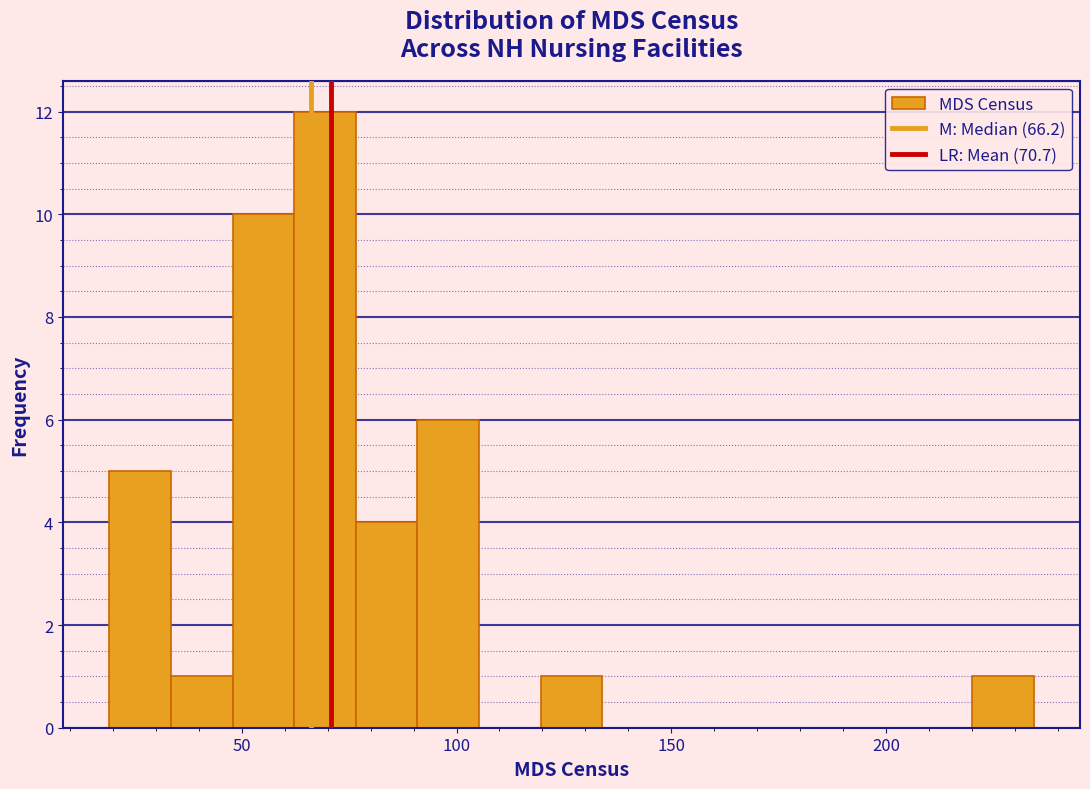

Read against the x-axis, roughly where is the centre of the tallest bar?

70